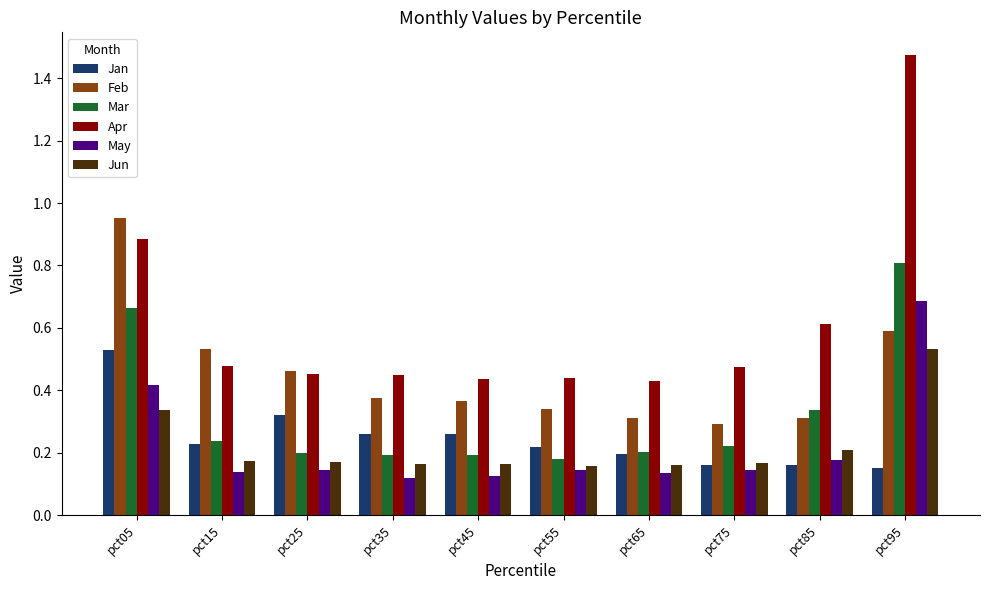

At which category is the sum across all series the highest?

pct95